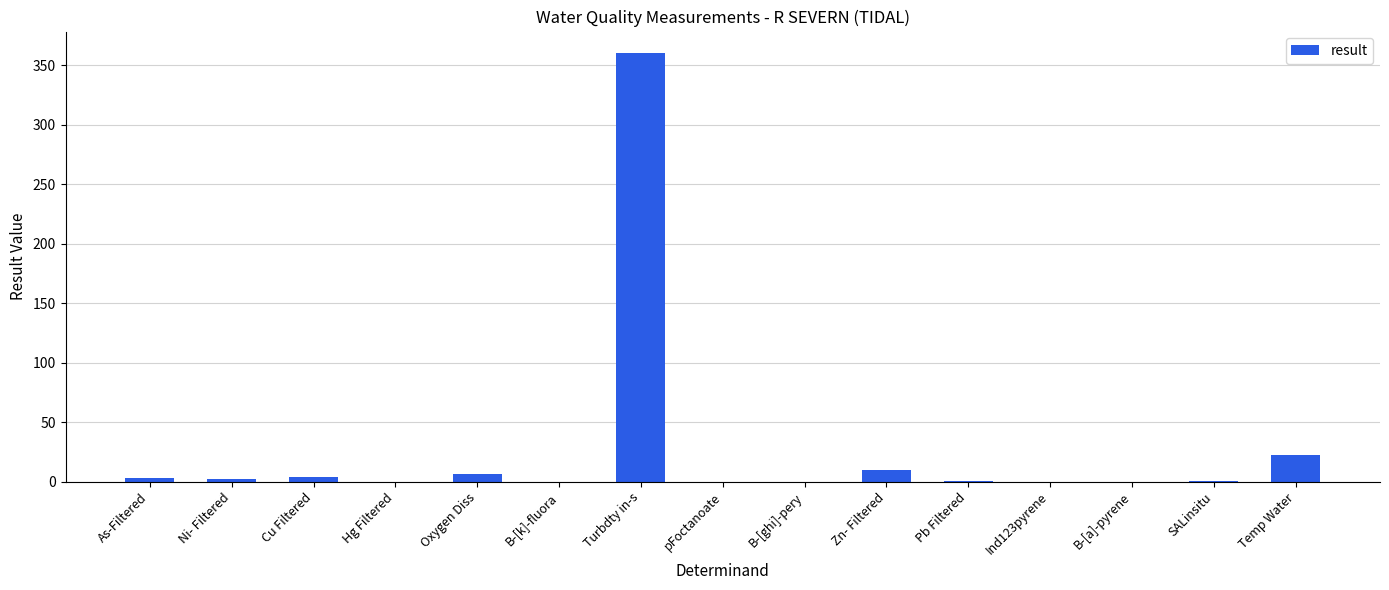

At which label is the value closest to 180?

Temp Water